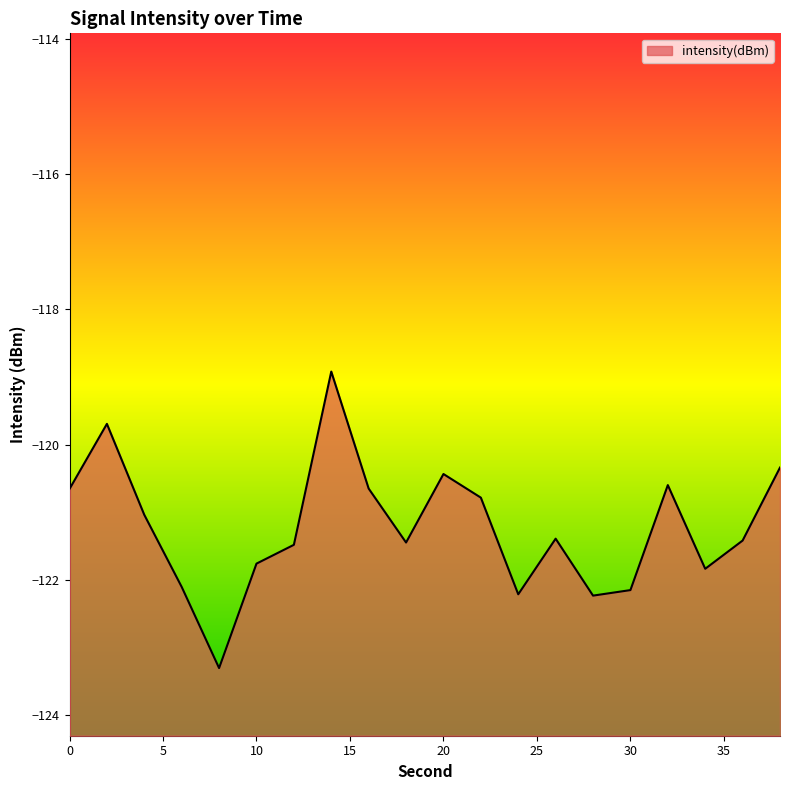

What is the maximum value shown in the chart?

-118.9